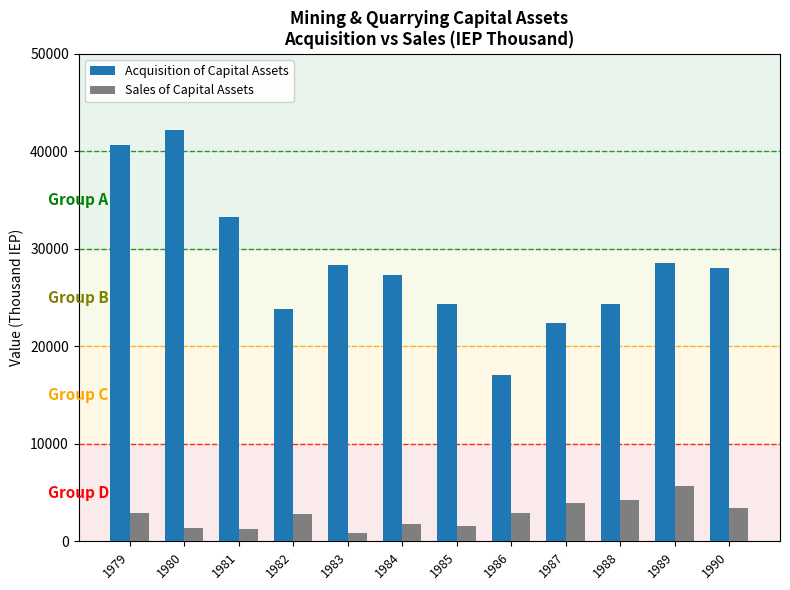

Rank the series by their average value, from lowest to highest.

Sales of Capital Assets, Acquisition of Capital Assets